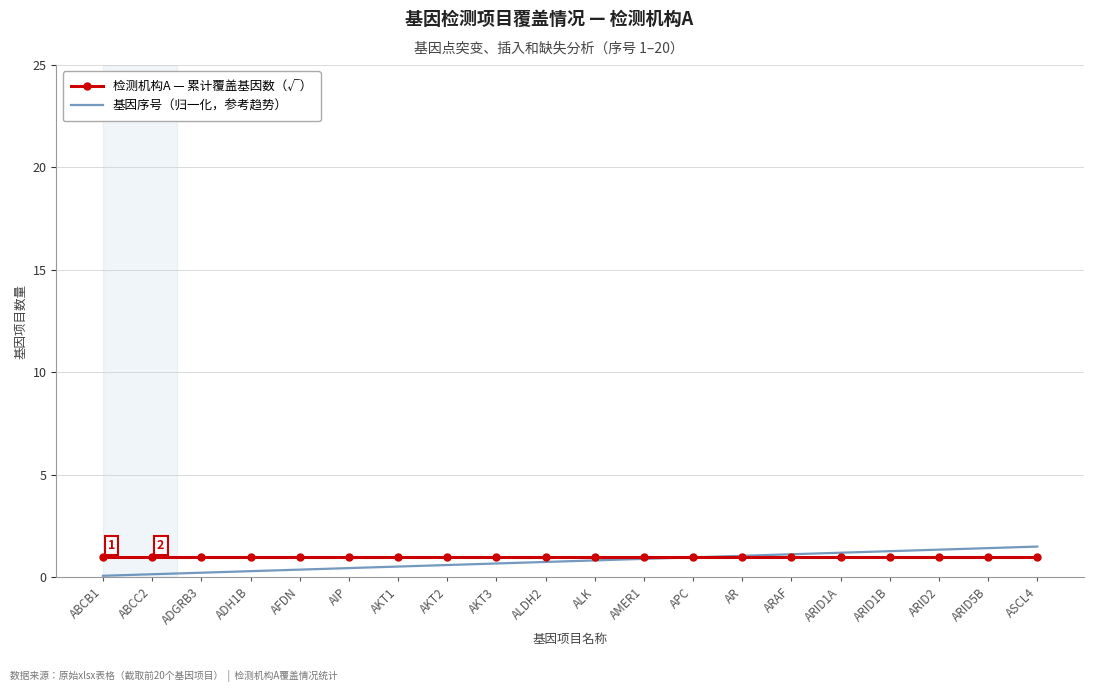

What is the maximum value shown in the chart?

1.5